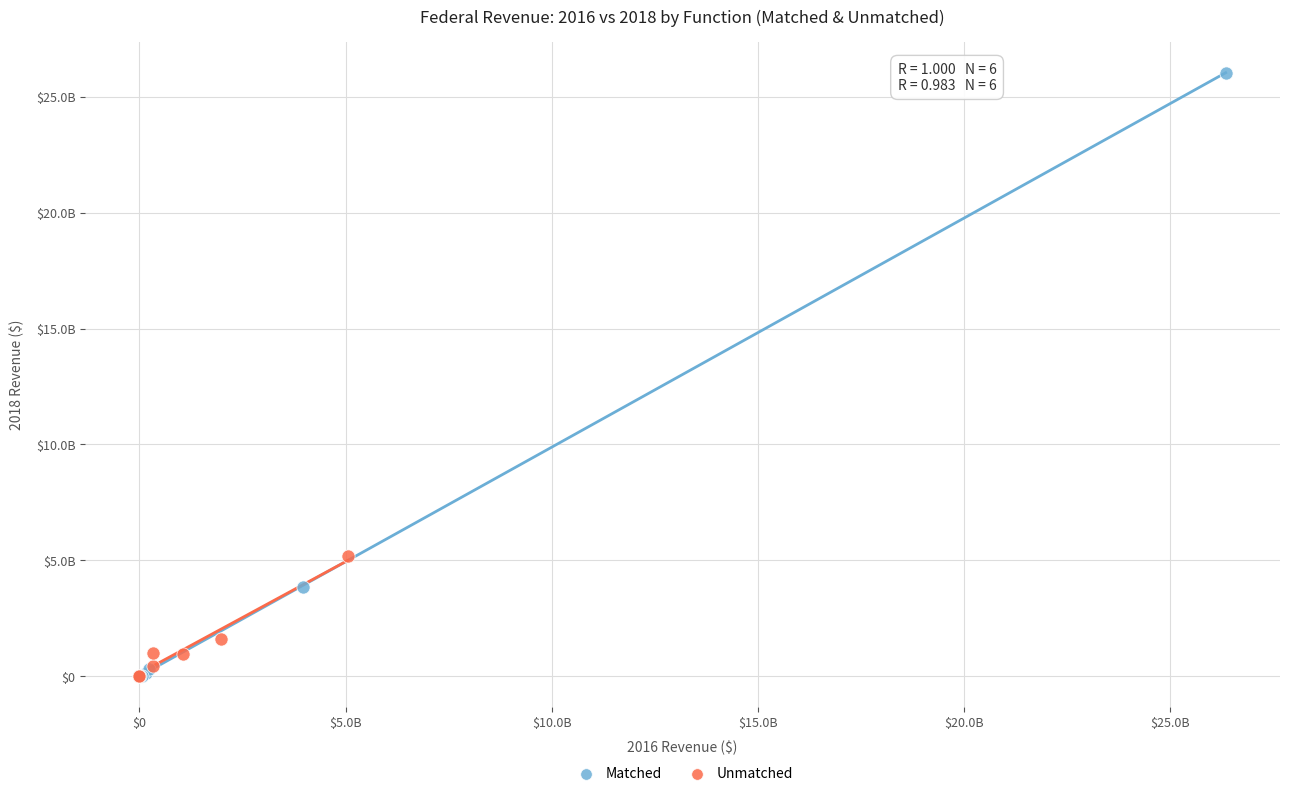

Which series has the widest spread of Y values?

Matched